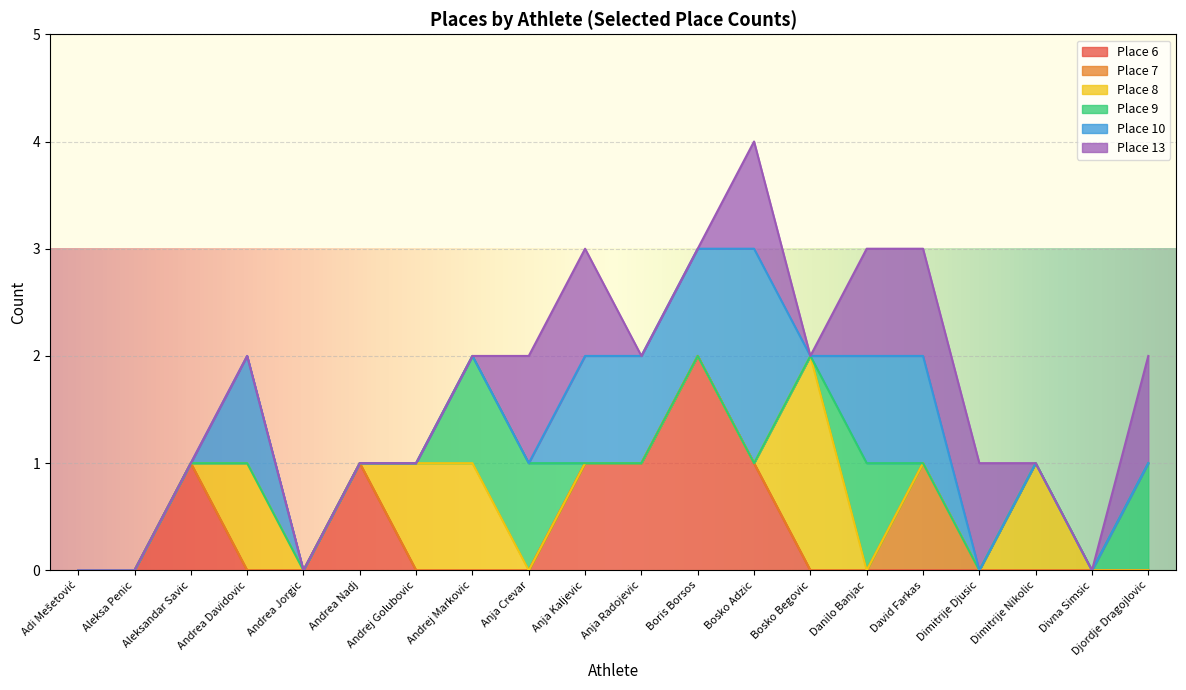

At how many categories does at least one series exceed 0?

16